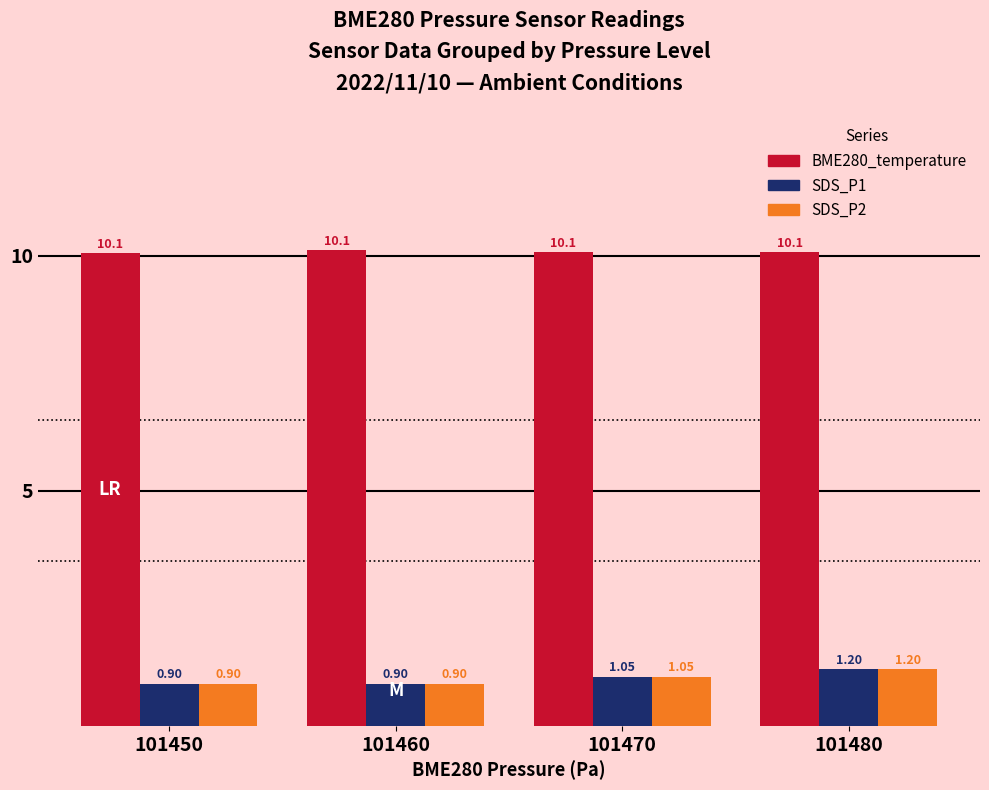

What is the average value of the SDS_P2 series?

1.0